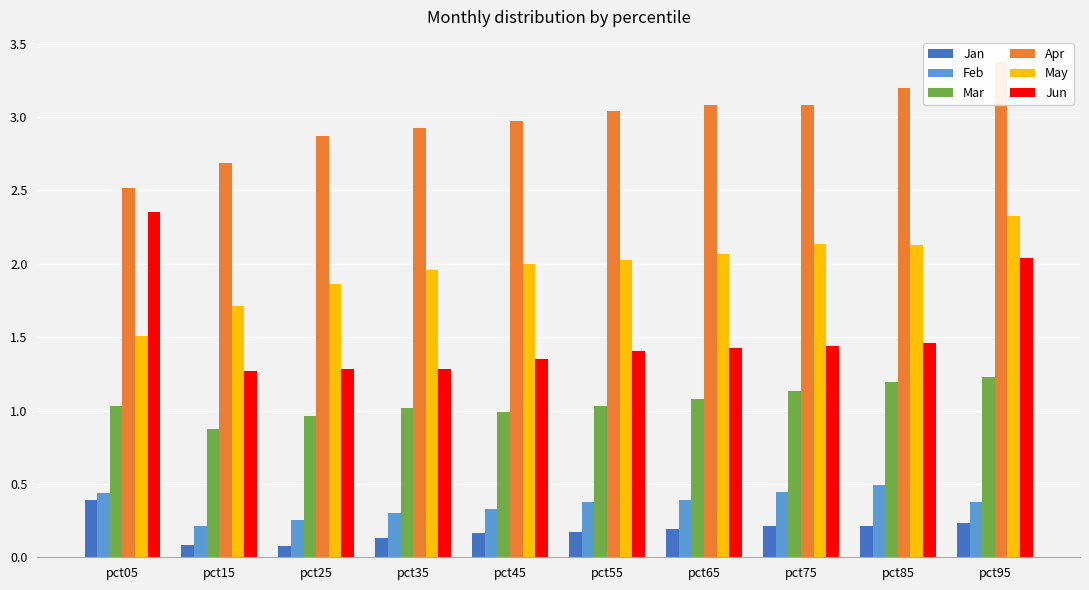

The value of May at pct55 is 2.0. True or false?

True